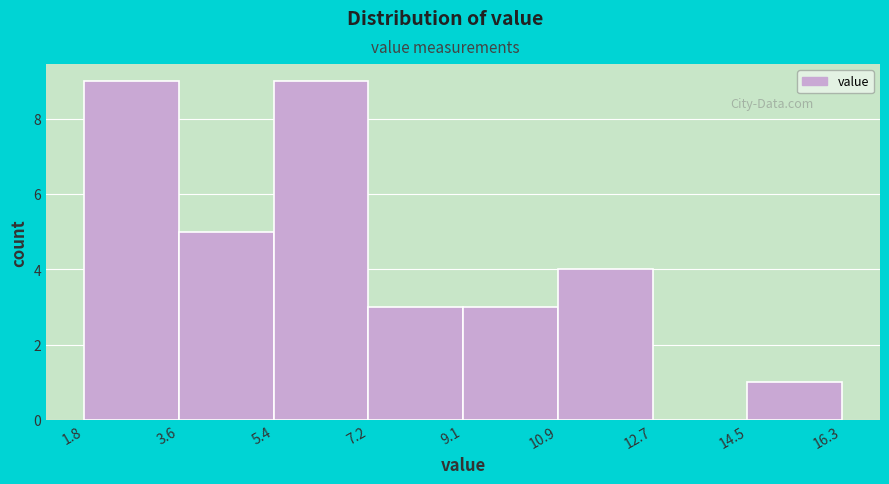

Reading left to right, list every bar in this chart as the range it spans on the x-axis followed by its height. The values are not printed on the chart, so give them approximately, as read against the axis.

1.8 to 3.6: 9
3.6 to 5.4: 5
5.4 to 7.2: 9
7.2 to 9.1: 3
9.1 to 10.9: 3
10.9 to 12.7: 4
12.7 to 14.5: 0
14.5 to 16.3: 1